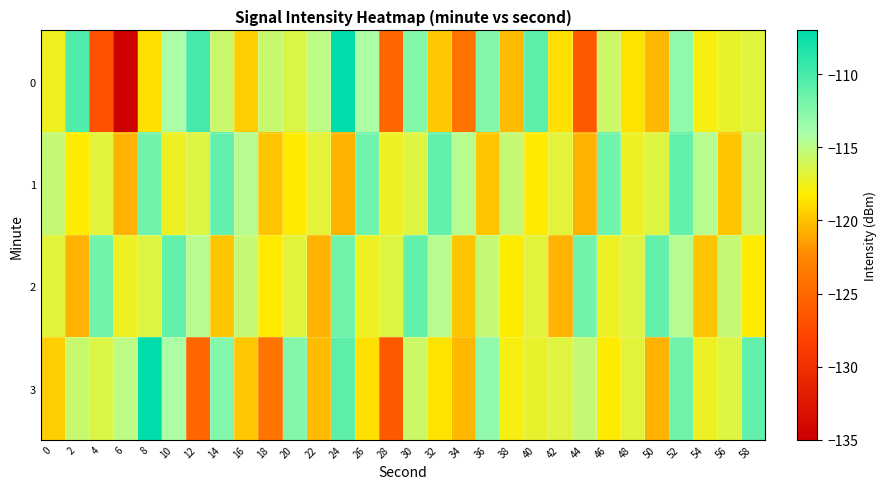

Which series has the largest total across all categories?

1